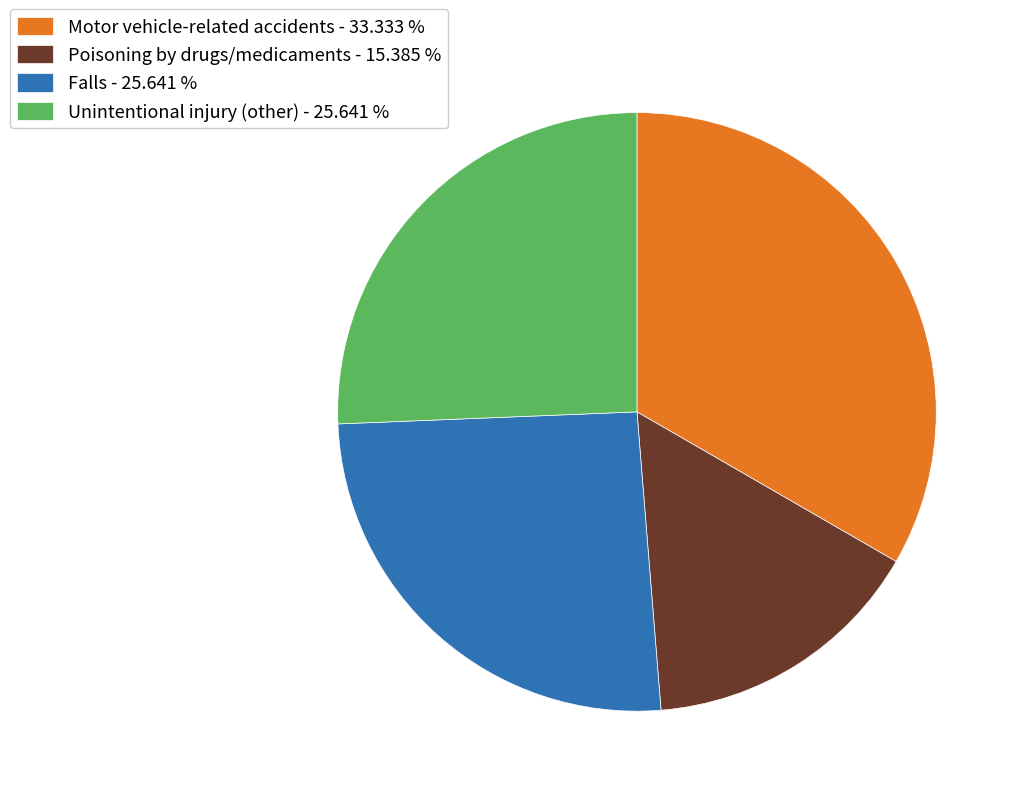

What is the ratio of the value at Unintentional injury (other) to the value at Motor vehicle-related accidents?

0.8